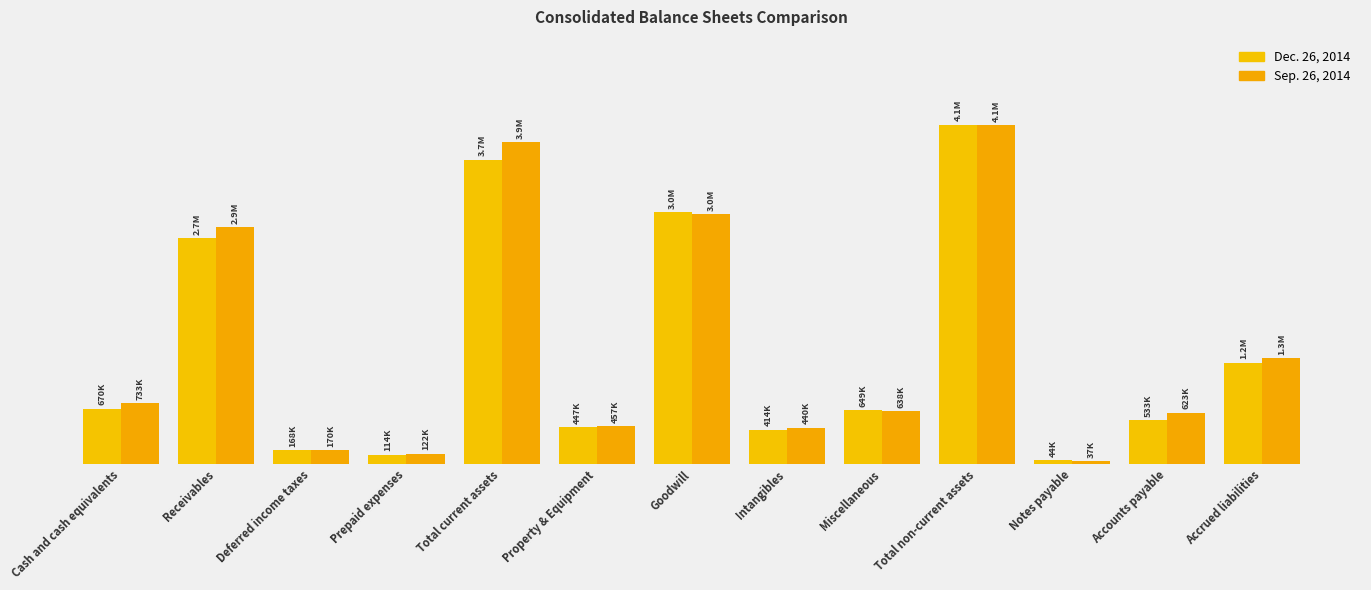

Does the chart contain stacked bars?

No